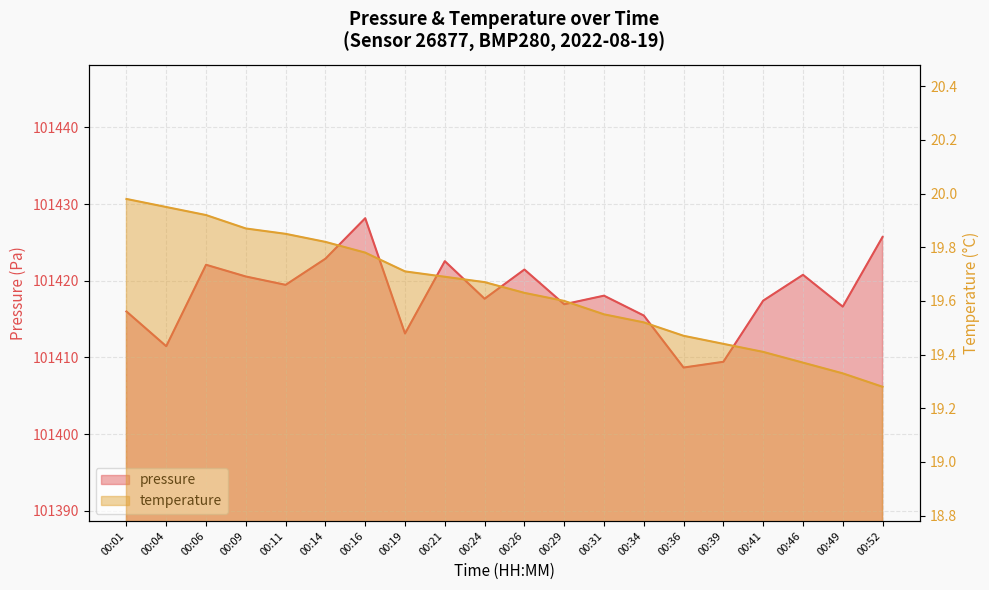

Rank the series by their average value, from highest to lowest.

pressure, temperature